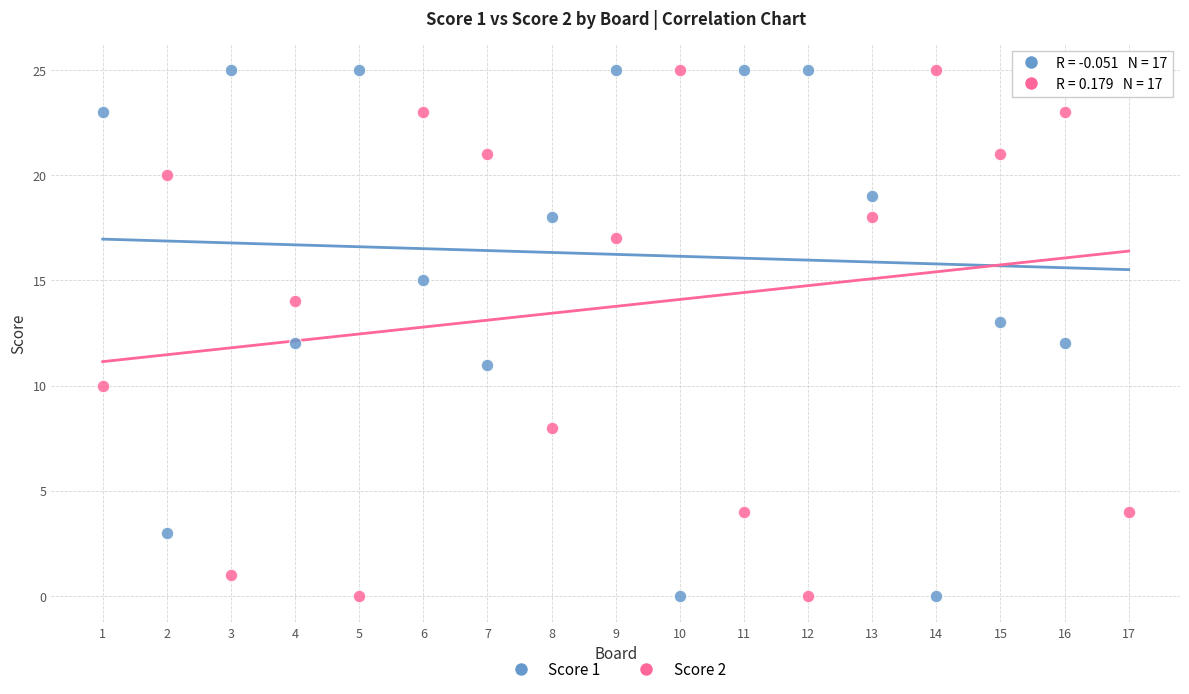

What is the X range (max minus min) for the scatter plot?

16